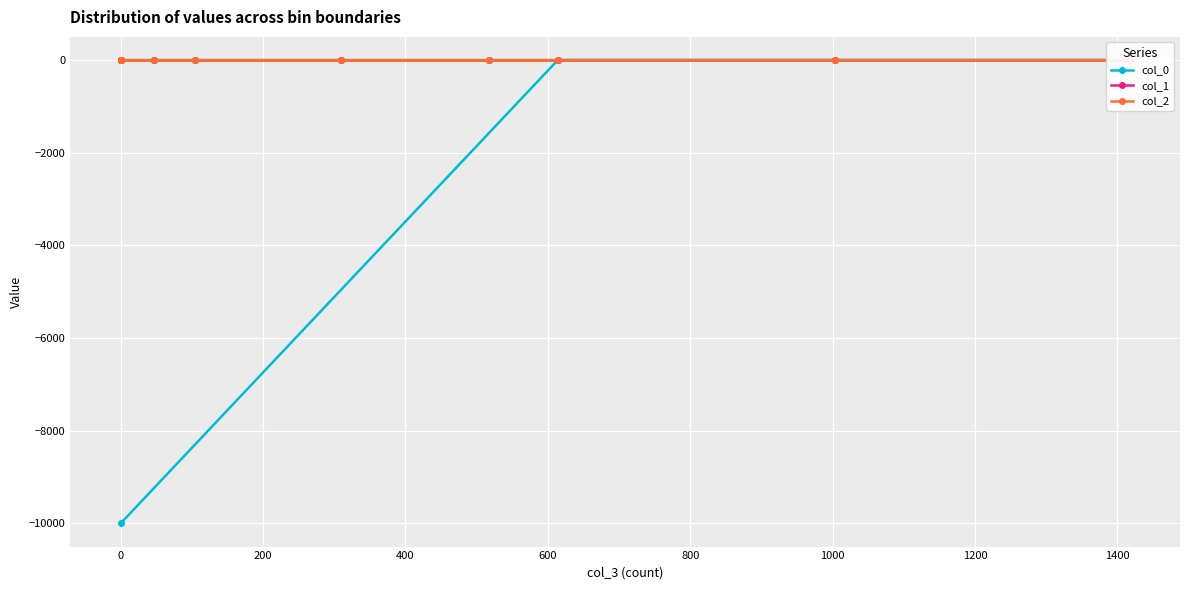

What is the label of the 11th point from the right?

600